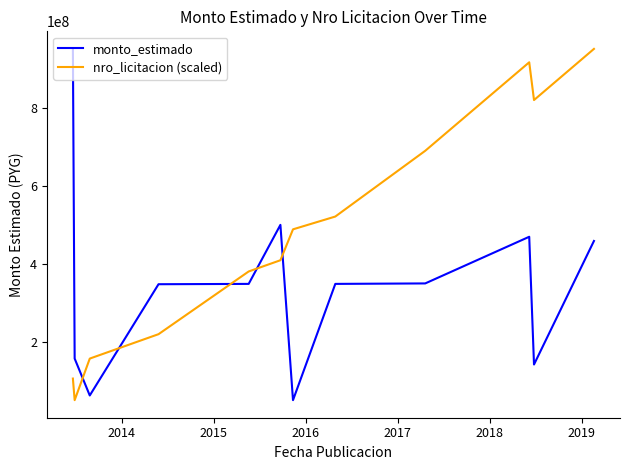

Which series has the largest total across all categories?

nro_licitacion (scaled)